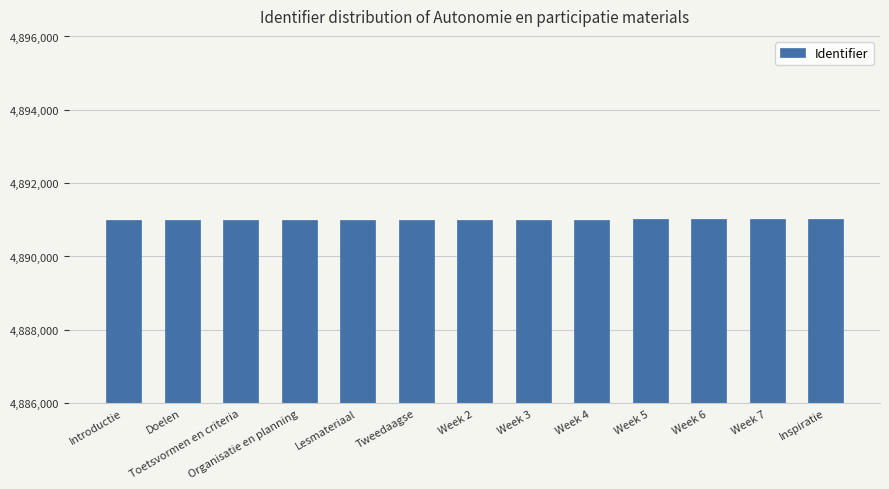

How many values are below 4891004?

6